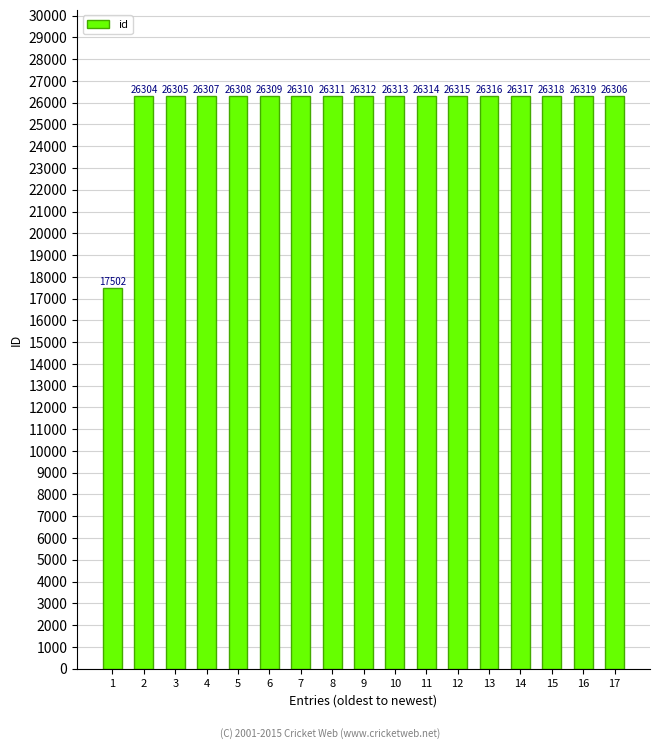

Are the bars horizontal?

No